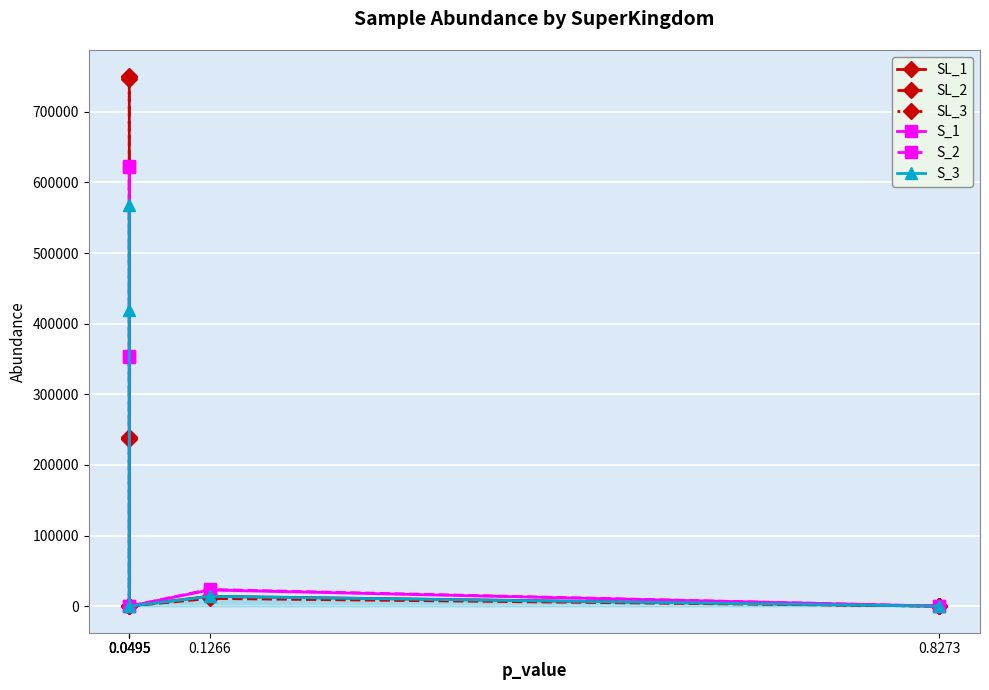

How many series are shown in this chart?

6